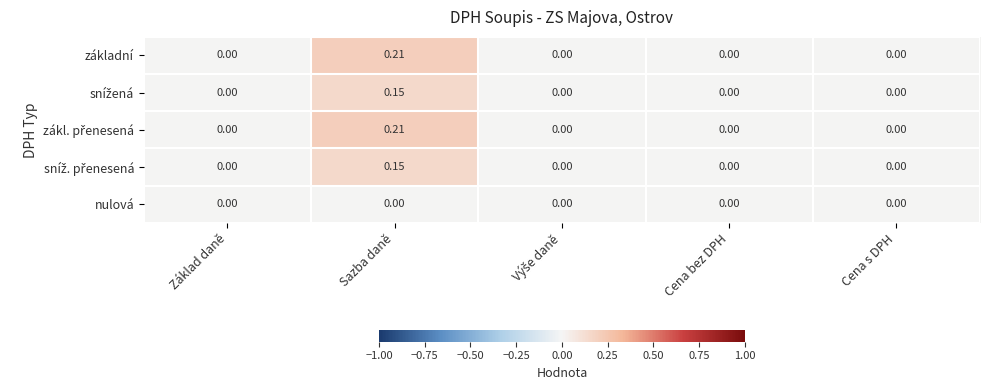

At which category does the chart reach its peak across all series?

Sazba daně